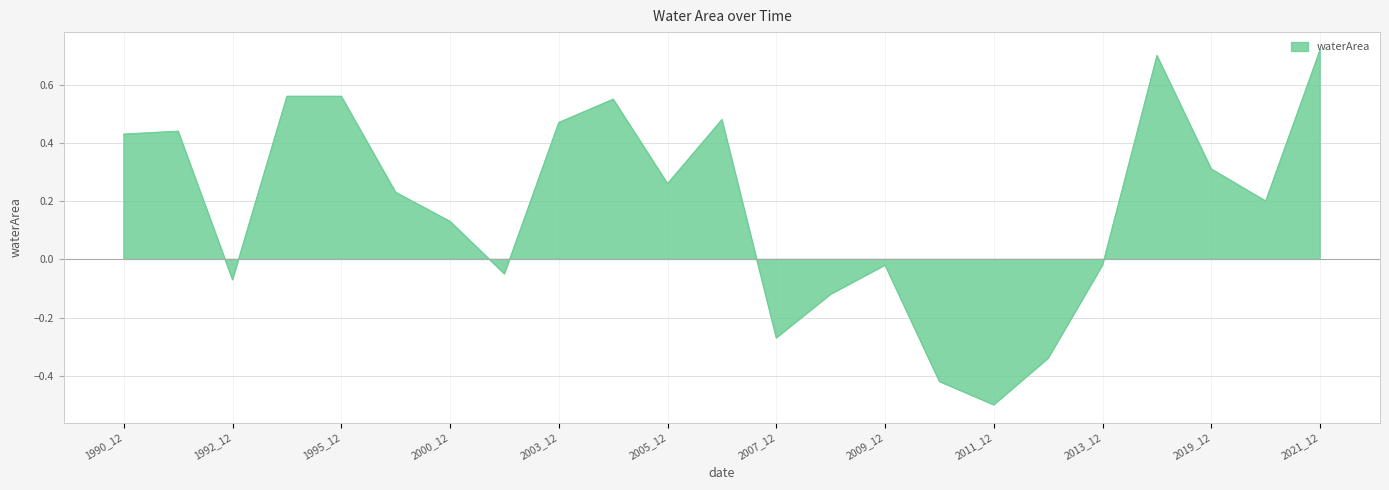

Rank the categories by value from highest to lowest.

2021_12, 2017_12, 1994_12, 1995_12, 2004_12, 2006_12, 2003_12, 1991_12, 1990_12, 2019_12, 2005_12, 1999_12, 2020_12, 2000_12, 2009_12, 2013_12, 2002_12, 1992_12, 2008_12, 2007_12, 2012_12, 2010_12, 2011_12